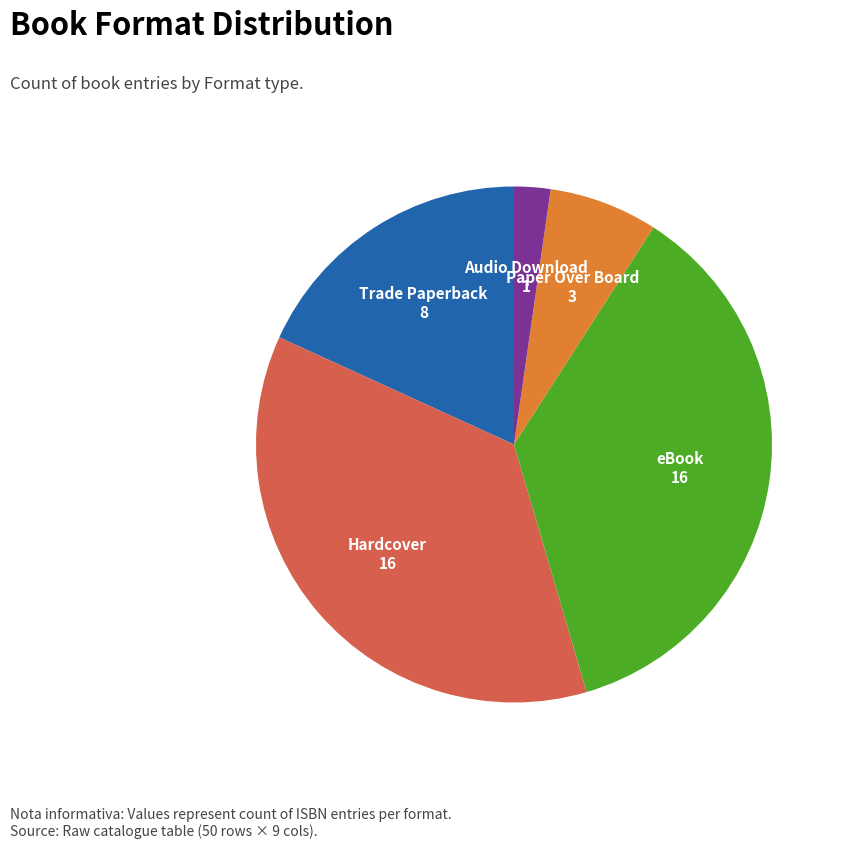

Count the number of slices in the pie.

5